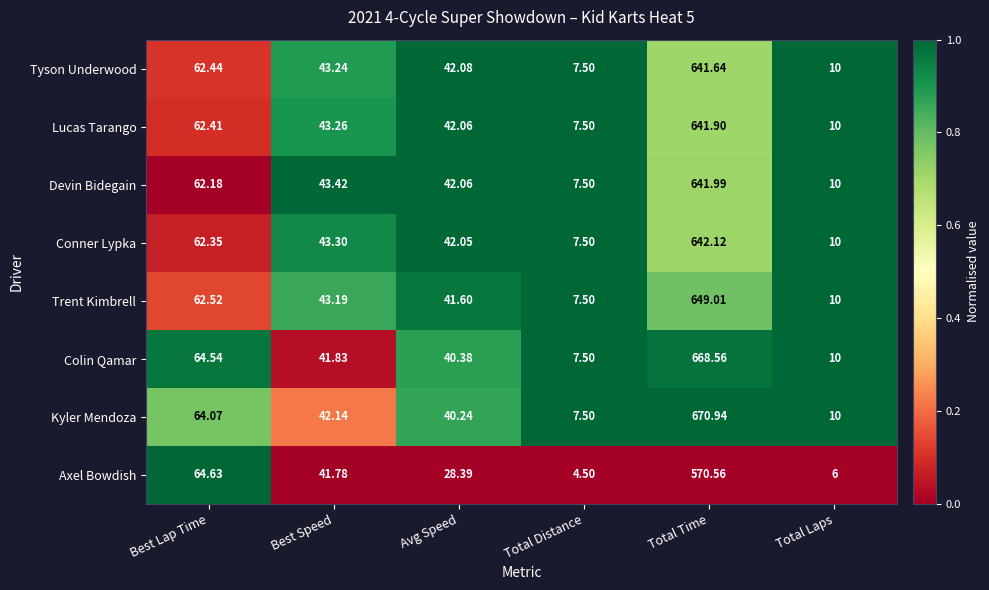

Which category has the highest value in the Colin Qamar series?

Total Time